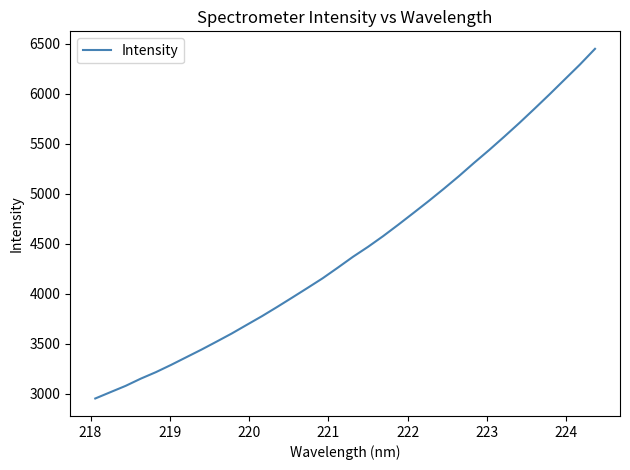

What is the difference between the maximum and minimum values?

3497.1